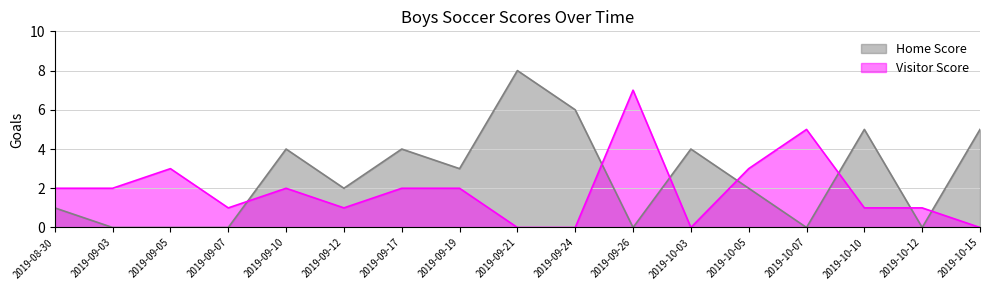

Which series has the largest total across all categories?

Home Score